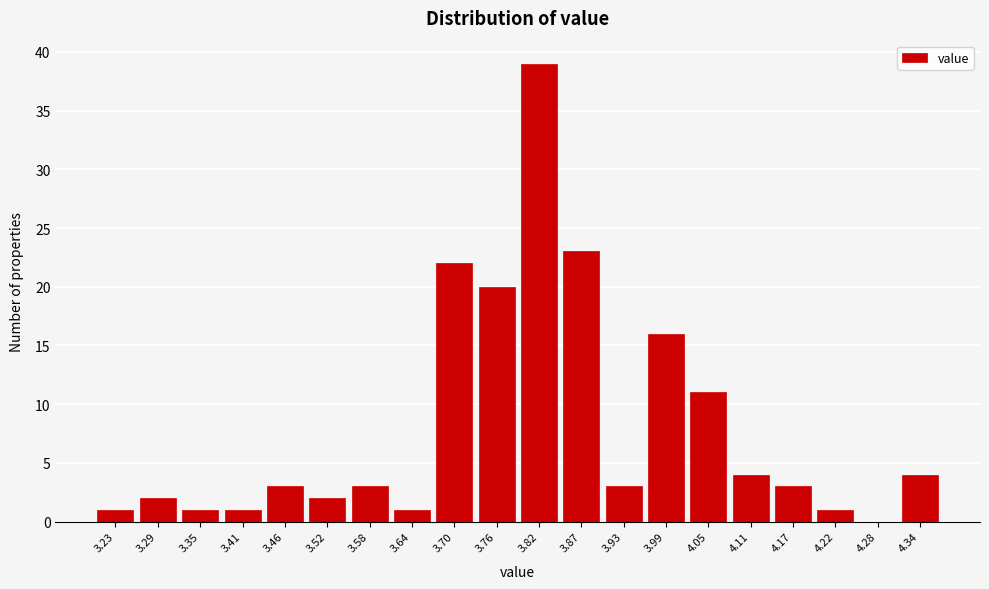

Reading left to right, what are all the values shown in this chart?

3.23=1	3.29=2	3.35=1	3.41=1	3.46=3	3.52=2	3.58=3	3.64=1	3.70=22	3.76=20	3.82=39	3.87=23	3.93=3	3.99=16	4.05=11	4.11=4	4.17=3	4.22=1	4.28=0	4.34=4